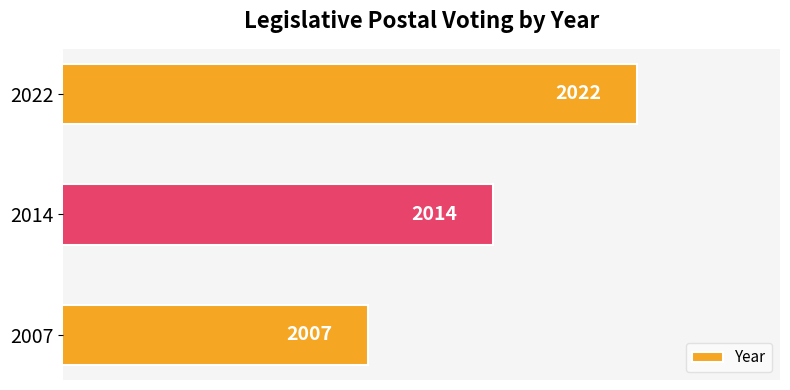

List the labels in order of value, largest first.

2022, 2014, 2007